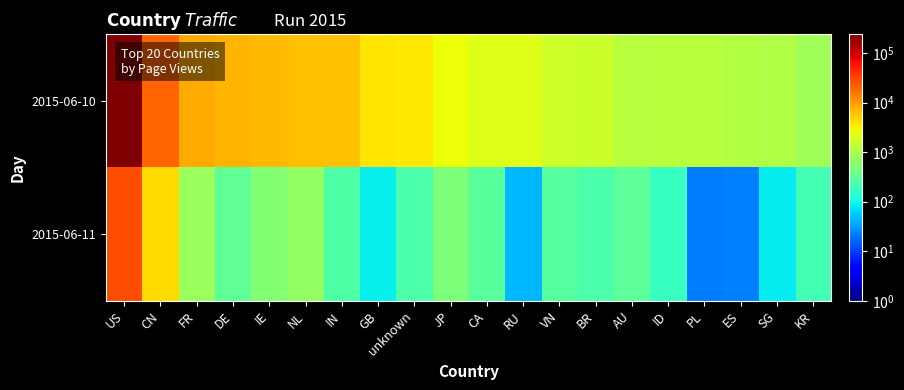

List the series in order of their peak value, highest first.

2015-06-10, 2015-06-11